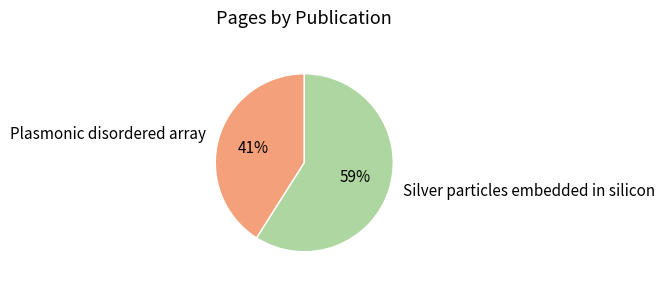

Which slice is the smallest?

Plasmonic disordered array